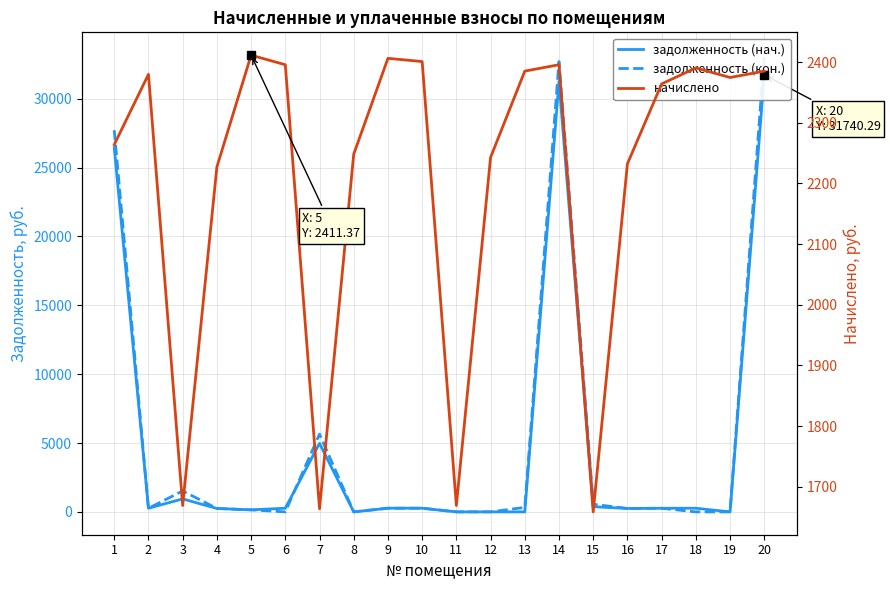

Reading right to left, transcribe all the data shown in this chart.

задолженность (нач.): 31740.3	0.0	265.6	263.2	248.0	377.0	31281.5	0.0	0.0	0.0	266.8	267.4	0.0	4979.8	266.2	148.0	247.5	944.7	264.0	26448.1
задолженность (кон.): 33166.8	0.0	0.0	264.0	248.0	555.0	32700.7	325.1	0.0	0.0	266.8	267.4	0.0	5649.4	0.0	148.0	247.1	1521.5	262.2	27718.2
начислено: 2385.1	2374.6	2390.3	2364.0	2232.4	1658.5	2395.6	2385.1	2242.9	1669.0	2400.8	2406.2	2248.2	1663.7	2395.6	2411.4	2227.1	1669.0	2379.8	2263.9